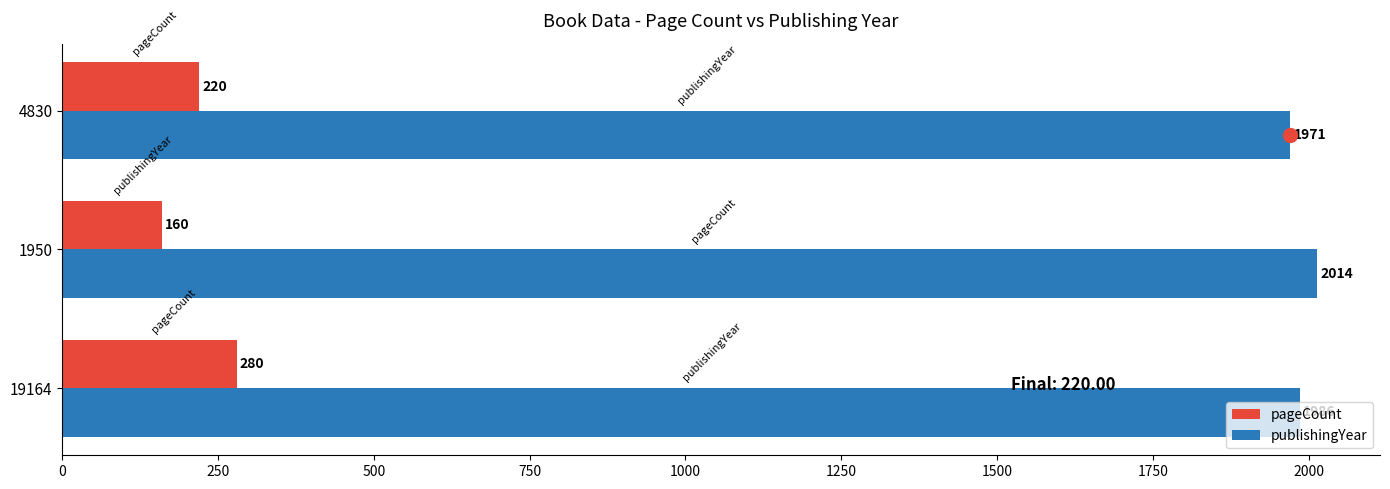

How many pageCount values are between 160 and 280?

3